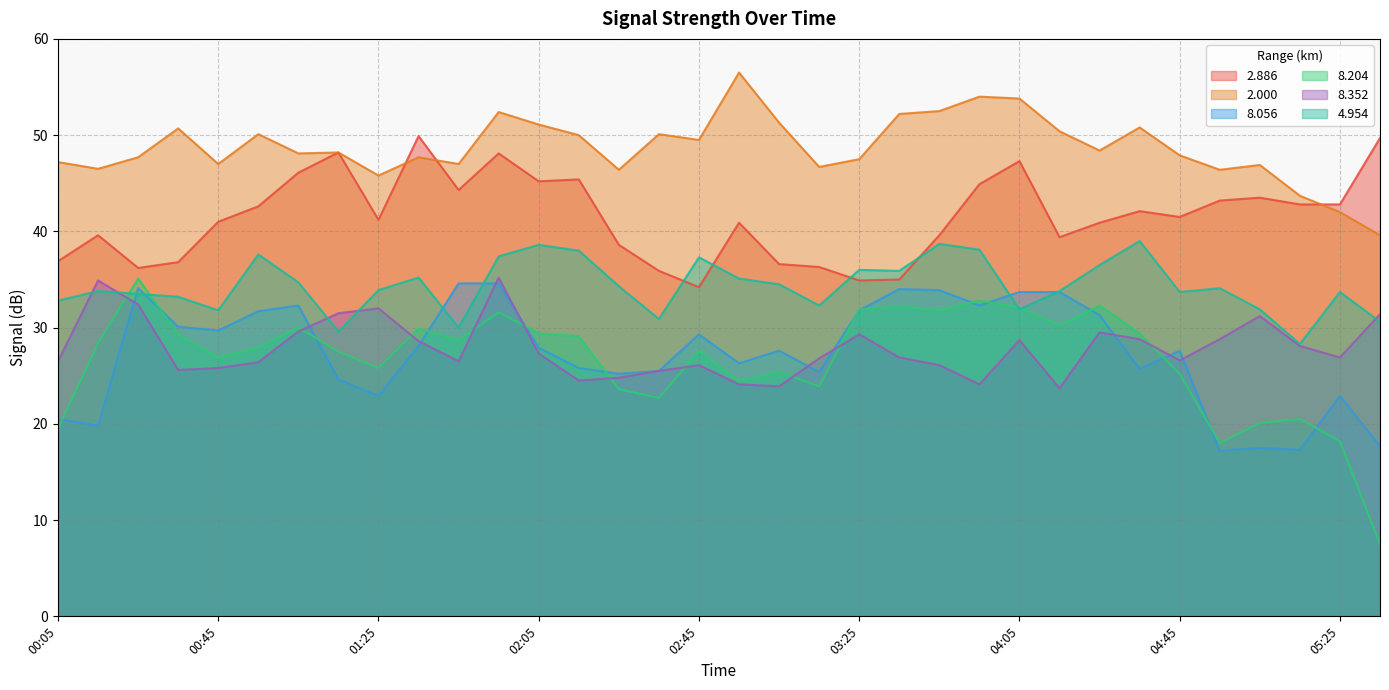

What is the difference between the second highest and second lowest values in the 4.954 series?

9.1